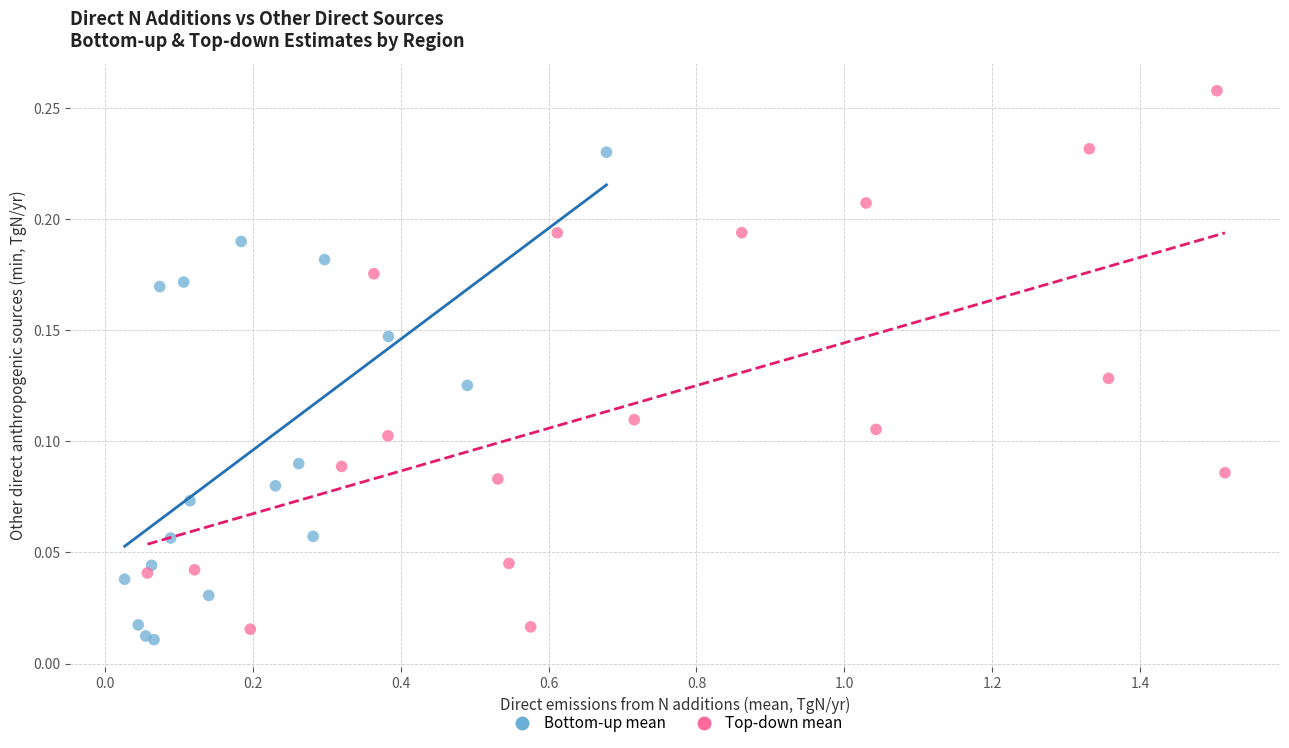

Which series has the largest Y range (max minus min)?

Top-down mean